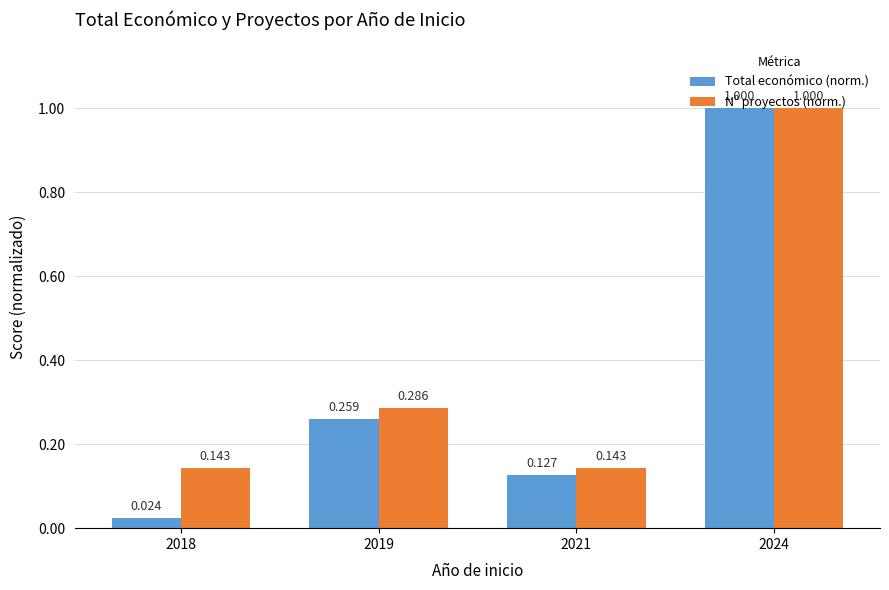

Rank the series by their average value, from lowest to highest.

Total económico (norm.), Nº proyectos (norm.)